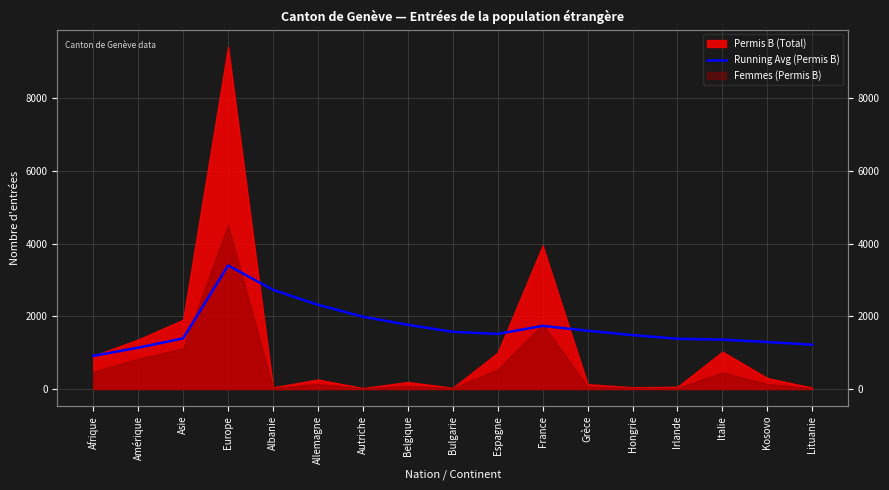

At which category does the data reach its first local peak?

Europe